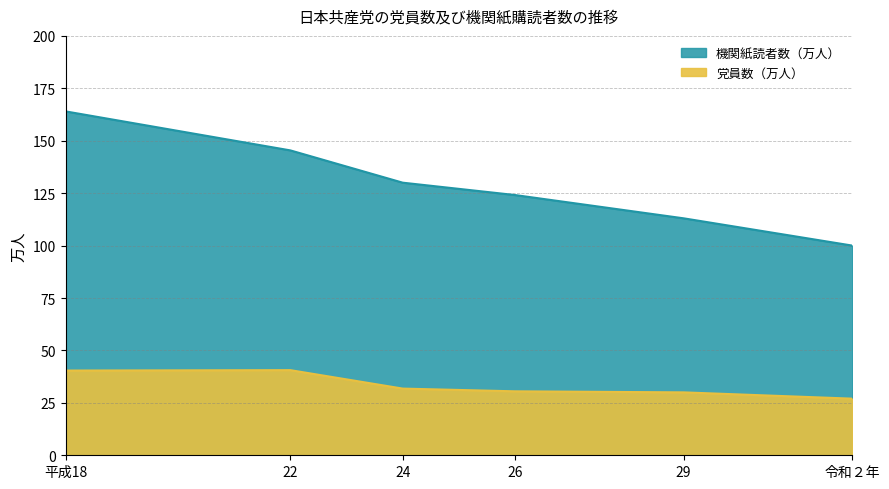

Reading left to right, transcribe all the data shown in this chart.

党員数（万人）: 40.4	40.6	31.8	30.5	30.0	27.0
機関紙読者数（万人）: 164.0	145.4	130.0	124.1	113.0	100.0